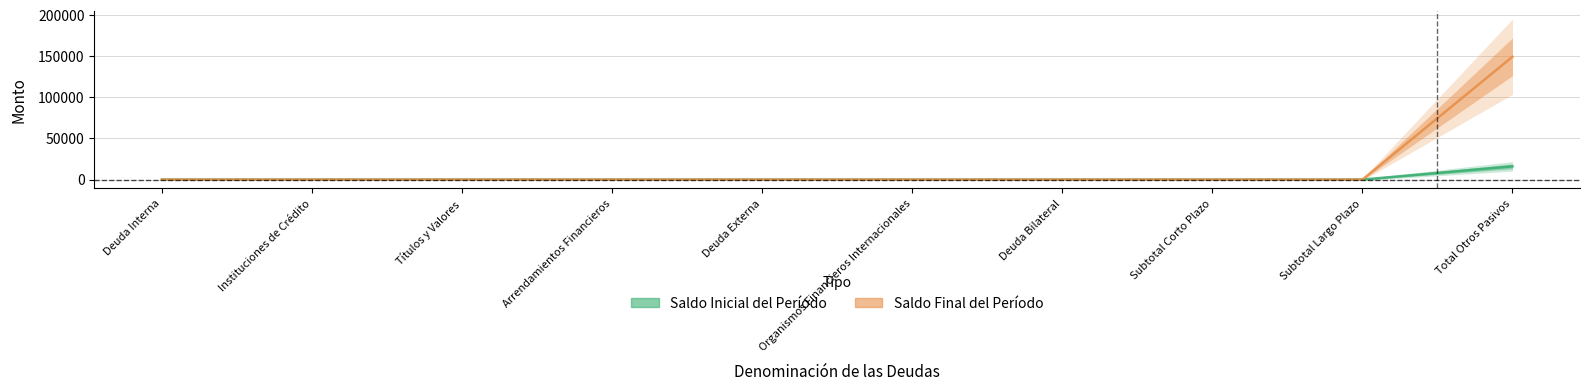

Which category has the highest value in the Saldo Inicial del Período series?

Total Otros Pasivos